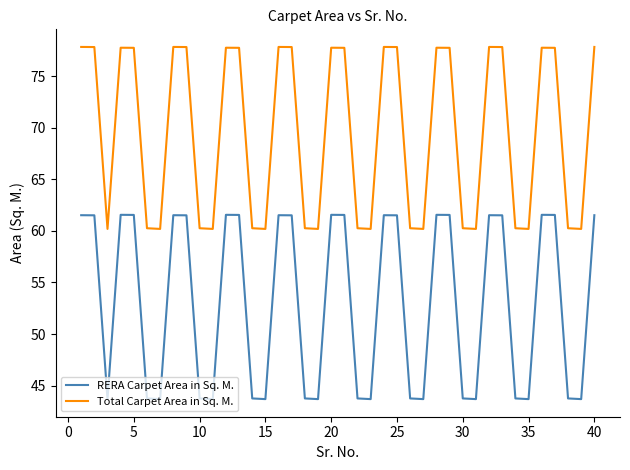

List the series in order of their overall mean, highest first.

Total Carpet Area in Sq. M., RERA Carpet Area in Sq. M.